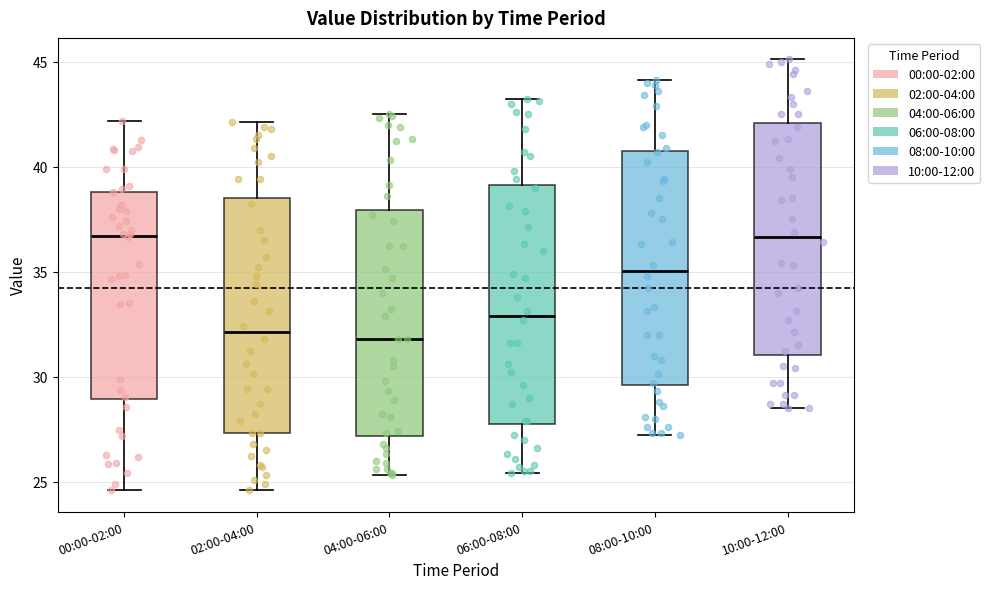

Where does the lower whisker of the box for 06:00-08:00 end on the y-axis? The values are not printed on the chart, so give them approximately, as read against the axis.

25.5